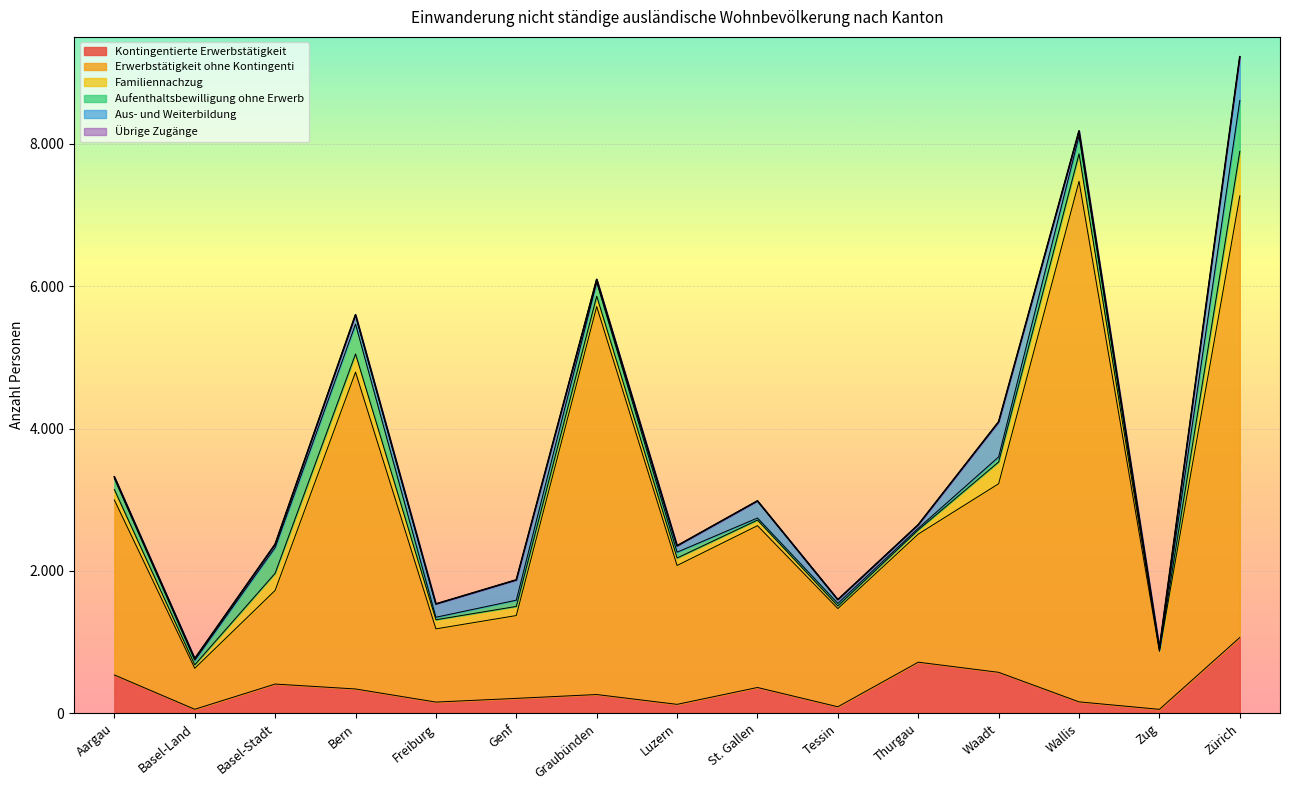

Which category has the lowest value across all series?

St. Gallen